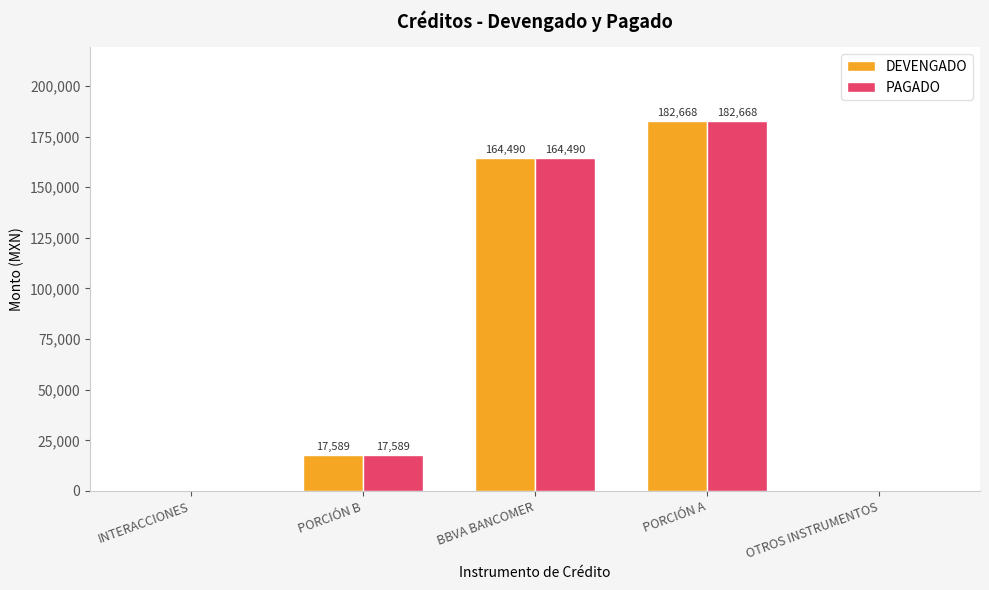

What is the highest value of the DEVENGADO series?

182668.3